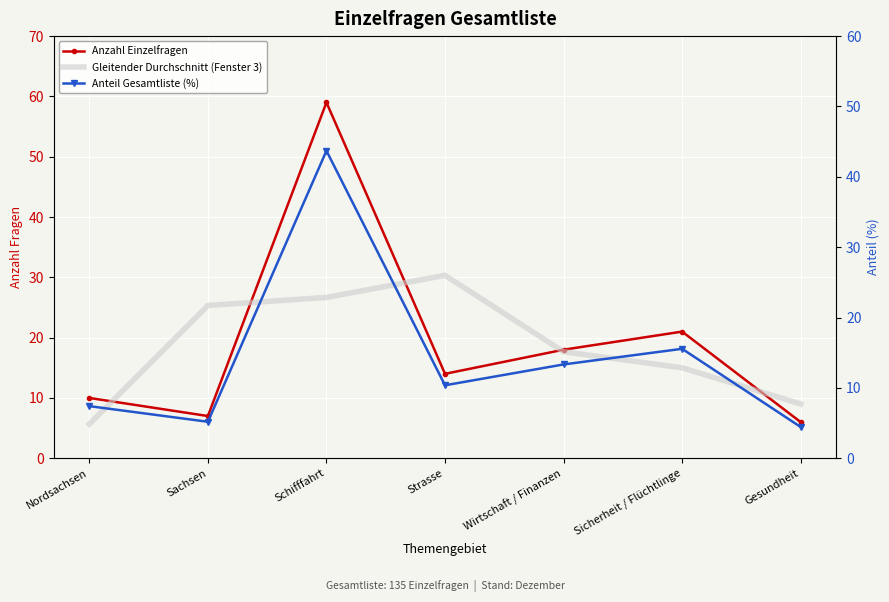

Which series has the largest total across all categories?

Anzahl Einzelfragen